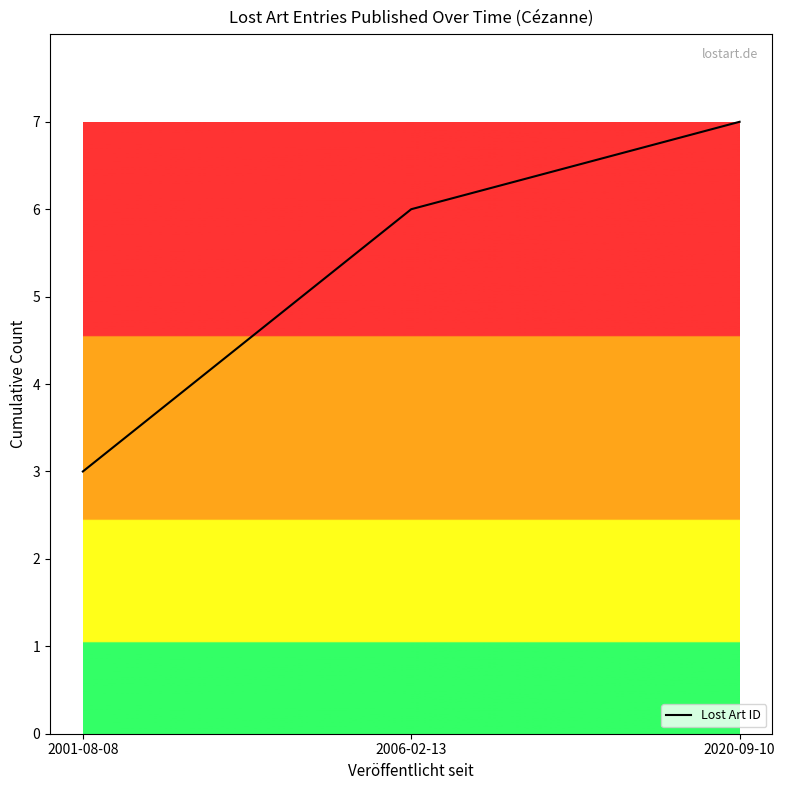

What is the maximum value shown in the chart?

7